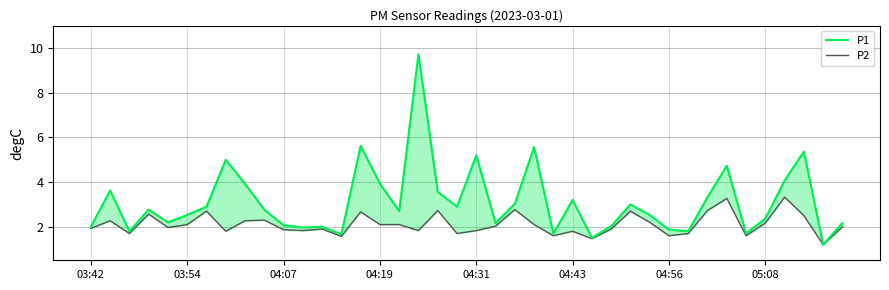

Is this an area chart (filled region under the line)?

No